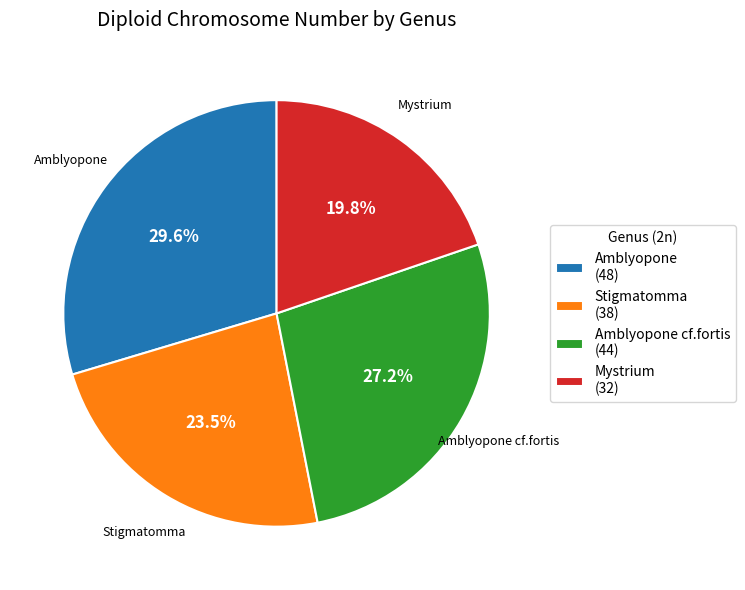

Count the number of slices in the pie.

4